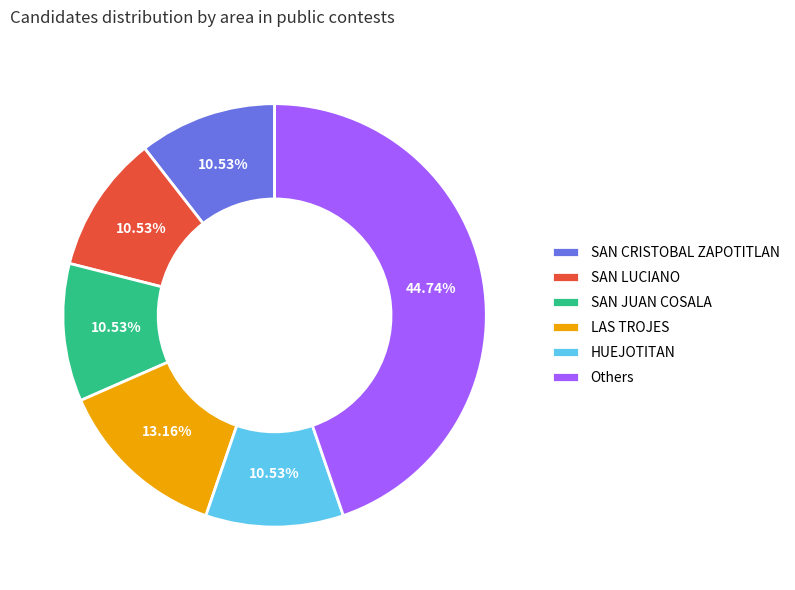

Does SAN LUCIANO represent more than half of the total?

No